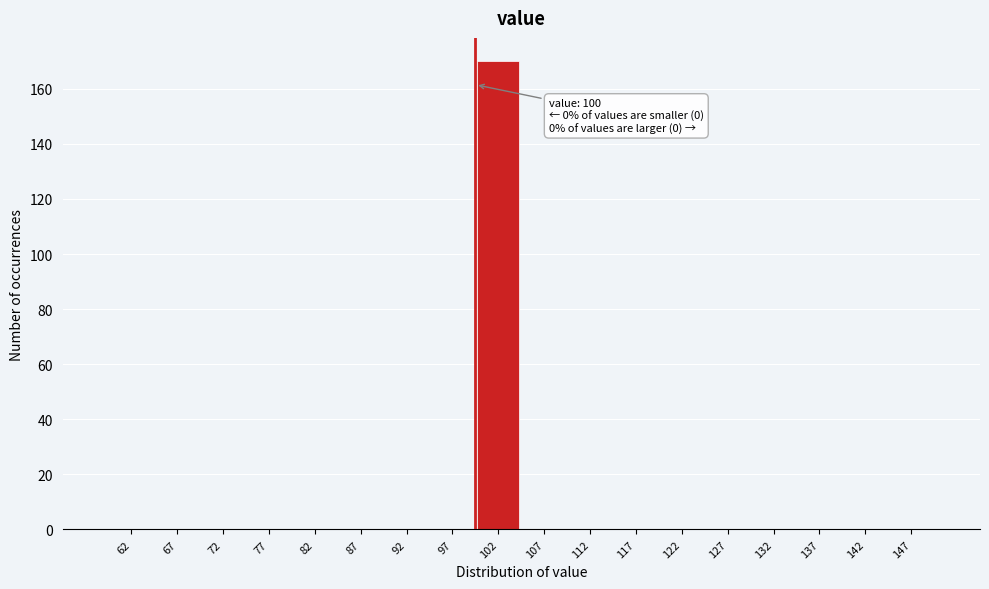

Over which range of the x-axis is the bar tallest?

100 to 105